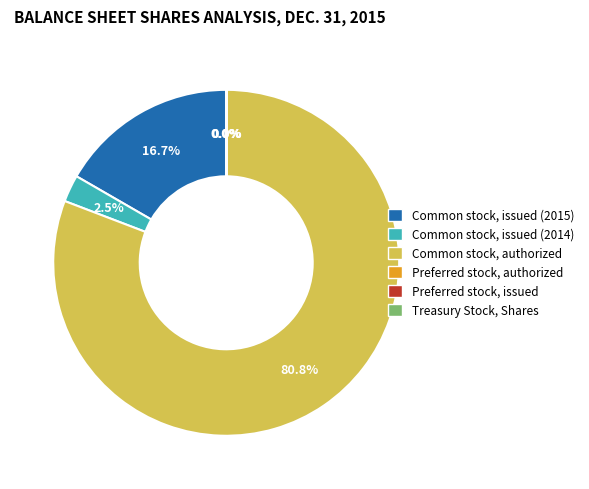

Which has a higher value, Common stock, issued (2014) or Common stock, authorized?

Common stock, authorized